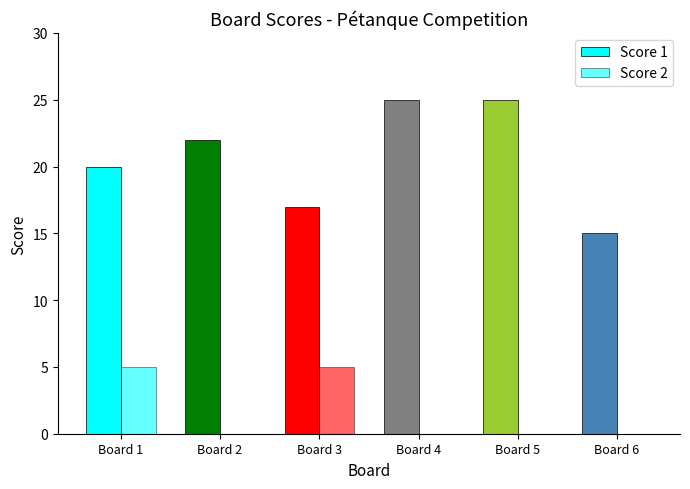

Is it true that Score 2 equals -2 at Board 5?

False